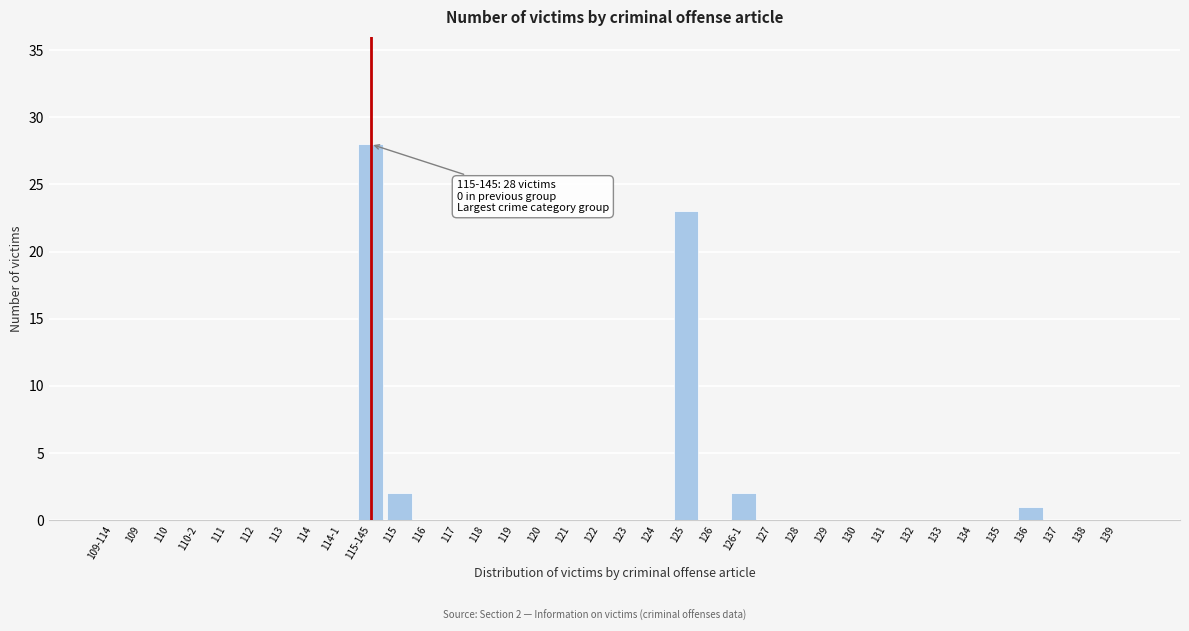

What is the sum of all values?

56